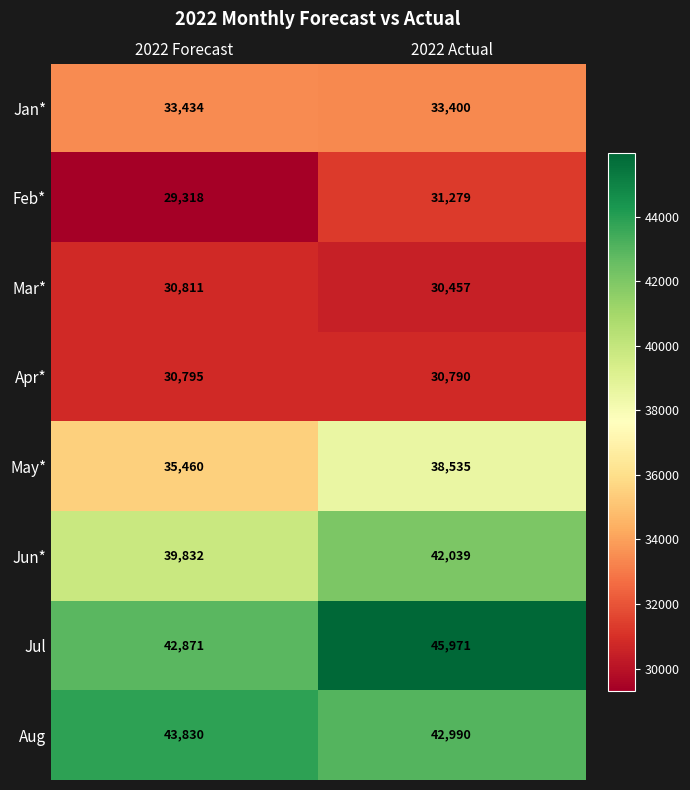

True or false: May* has a value of 35460 at 2022 Forecast.

True